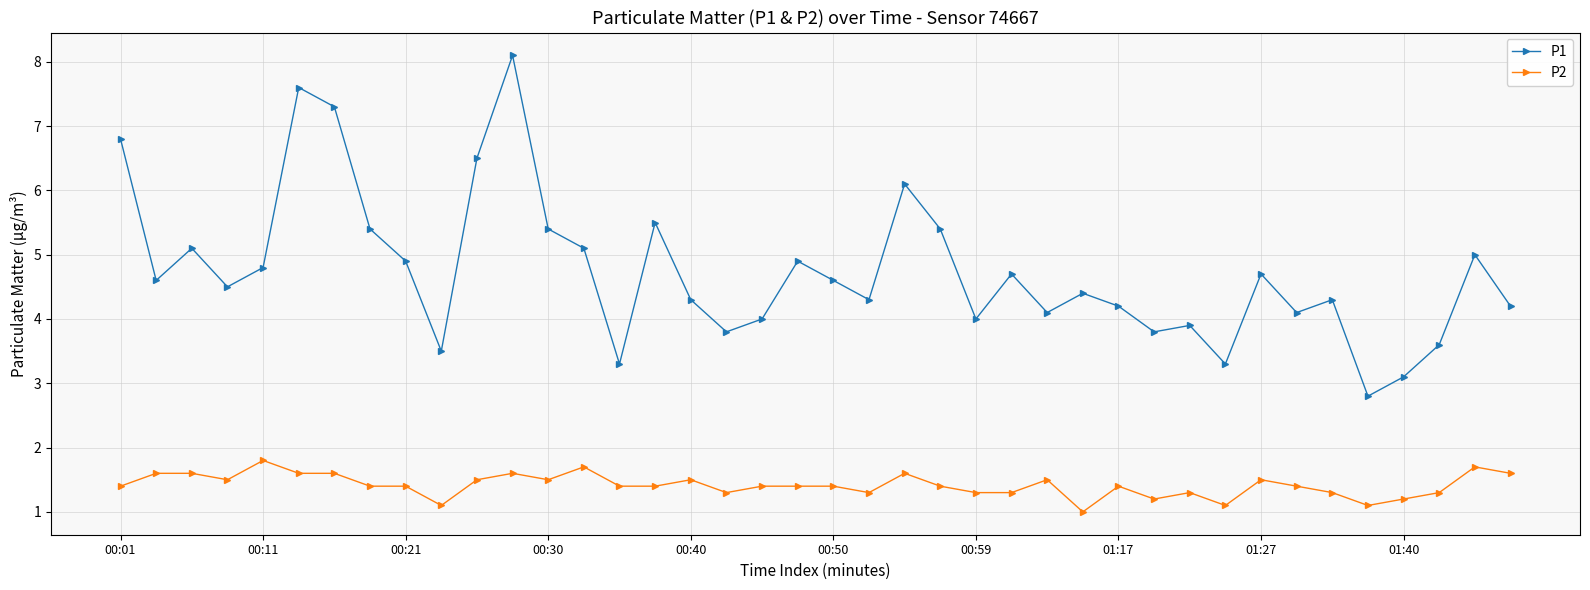

Does the chart have visible grid lines?

Yes